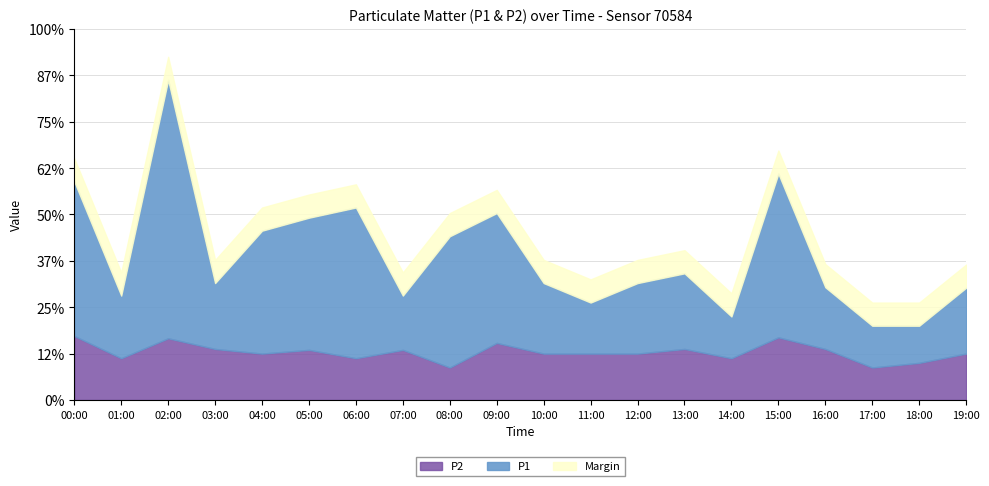

True or false: P2 has a value of 0.3 at 04:00.

False